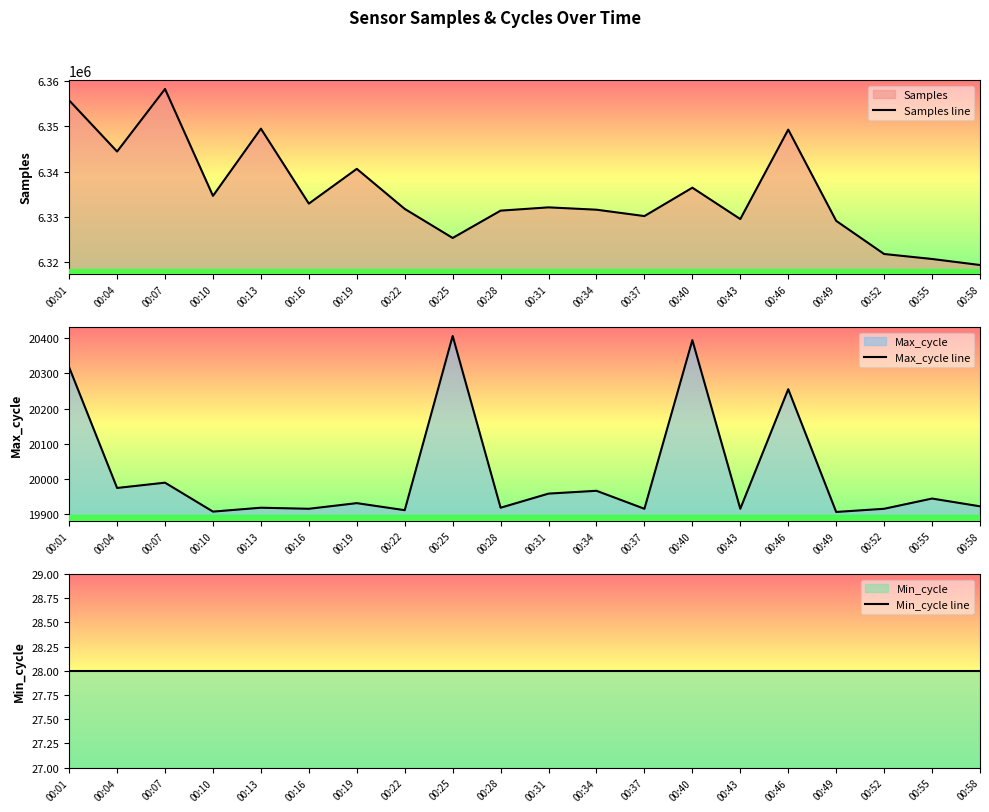

Which category has the highest value in the Samples line series?

00:07